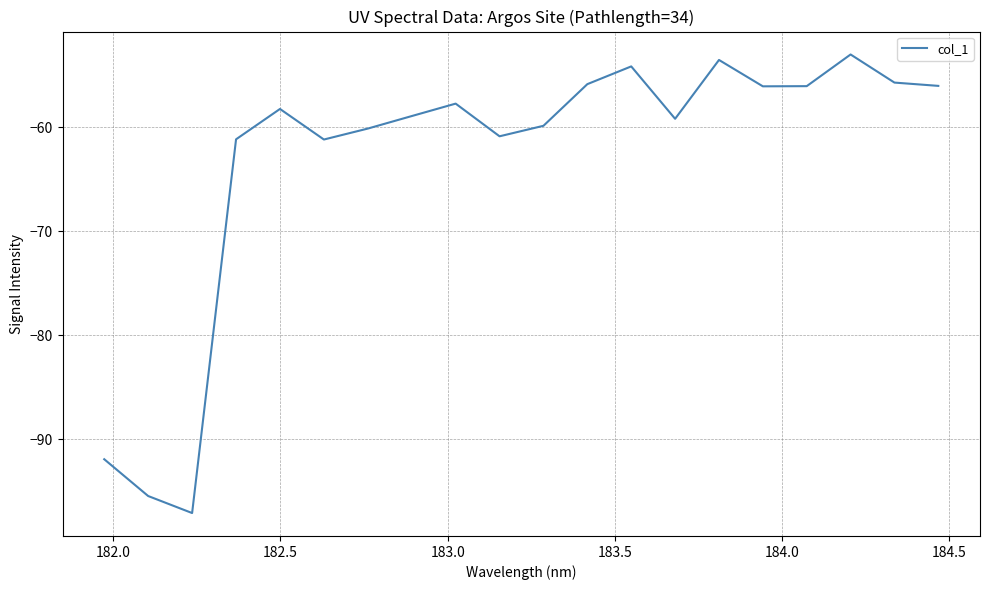

What is the greatest value displayed?

-53.0